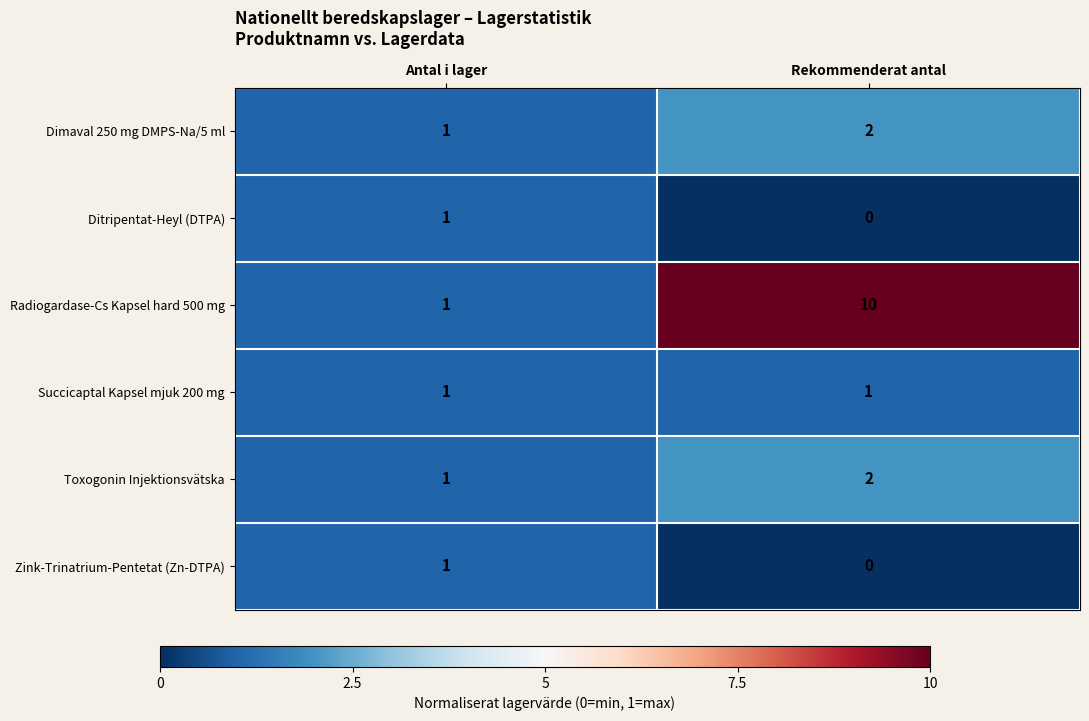

Reading right to left, transcribe all the data shown in this chart.

Dimaval 250 mg DMPS-Na/5 ml: 2	1
Ditripentat-Heyl (DTPA): 0	1
Radiogardase-Cs Kapsel hard 500 mg: 10	1
Succicaptal Kapsel mjuk 200 mg: 1	1
Toxogonin Injektionsvätska: 2	1
Zink-Trinatrium-Pentetat (Zn-DTPA): 0	1